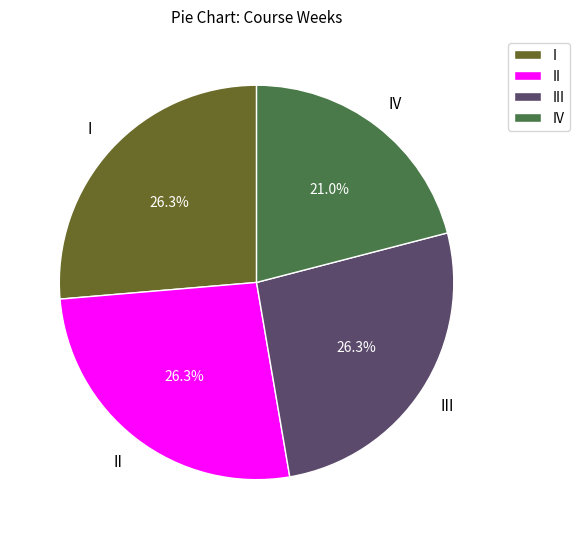

To the nearest percent, what is the difference between the largest and smallest slice percentages?

5%